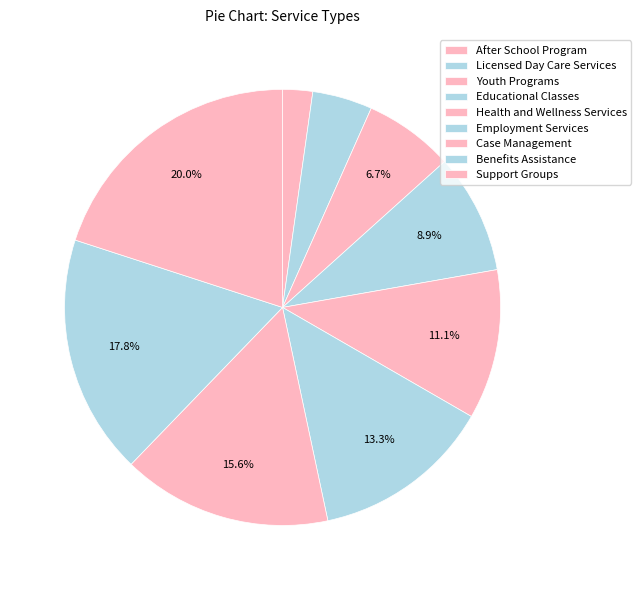

Rank the categories by value from lowest to highest.

After School Program, Licensed Day Care Services, Youth Programs, Educational Classes, Health and Wellness Services, Employment Services, Case Management, Benefits Assistance, Support Groups